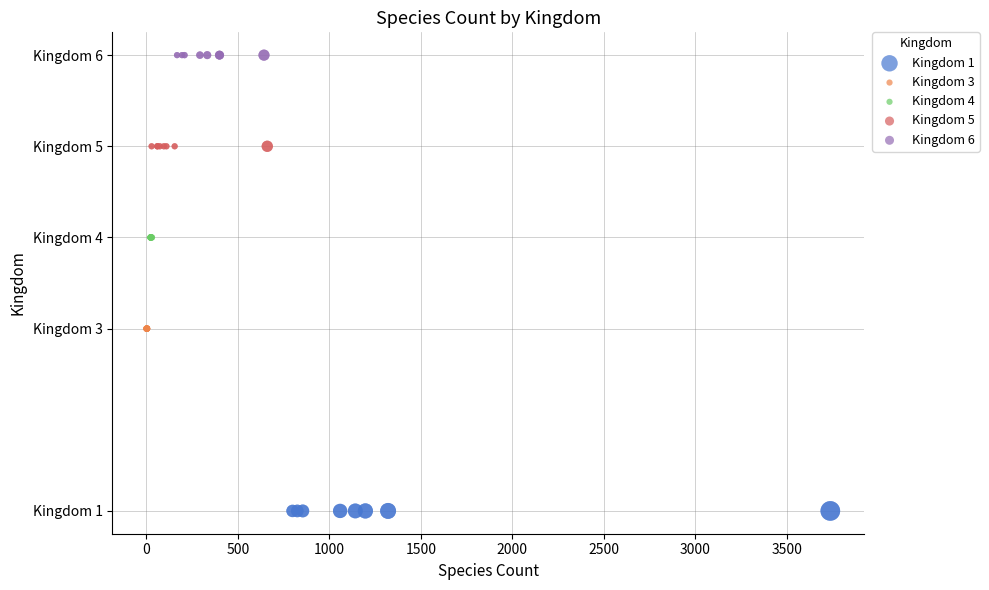

Which series reaches the maximum Y coordinate?

Kingdom 6